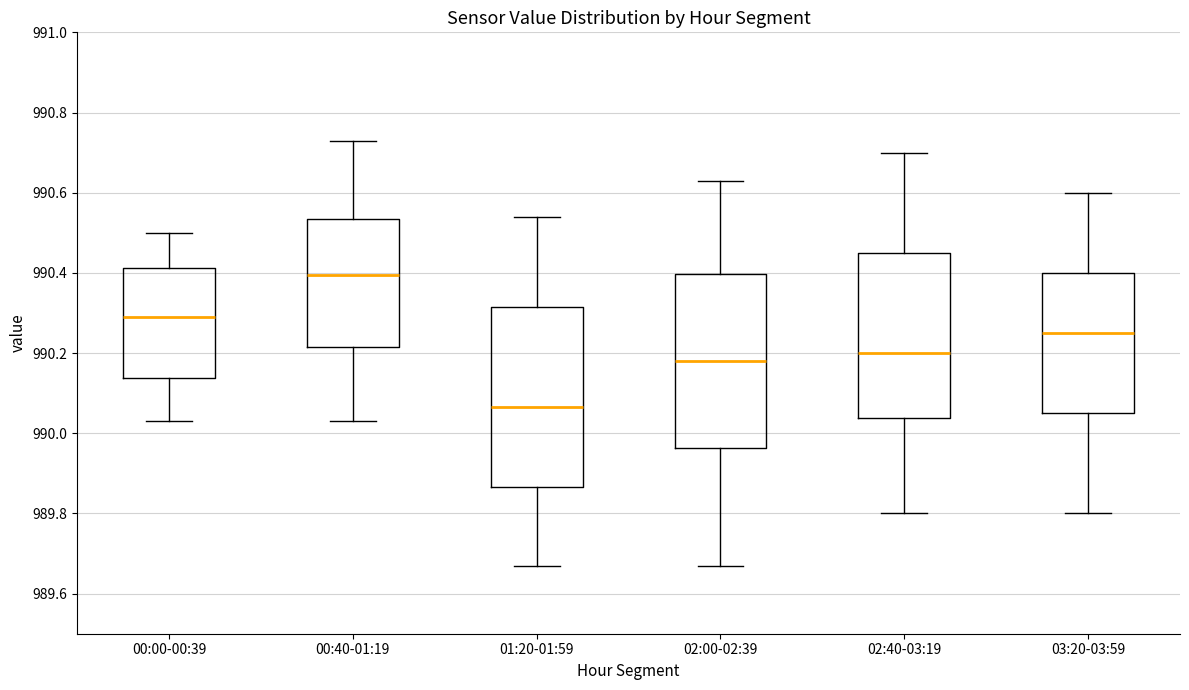

Where does the lower whisker of the box for 02:00-02:39 end on the y-axis? The values are not printed on the chart, so give them approximately, as read against the axis.

989.68